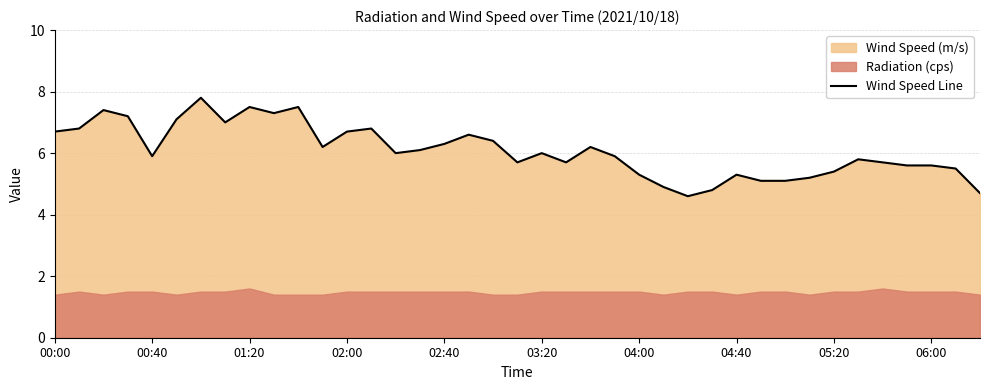

Does the chart have visible grid lines?

Yes